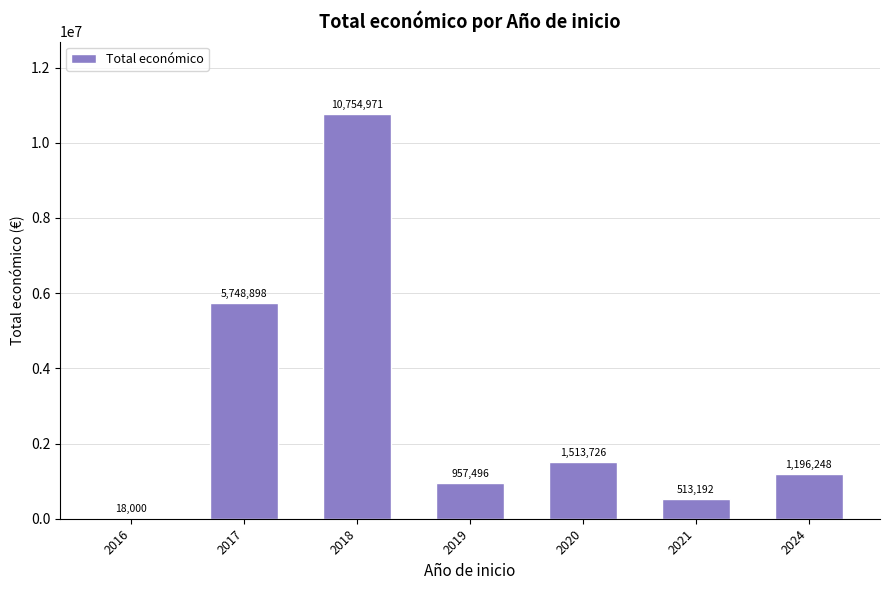

Where is the data nearest to the value 5386485?

2017